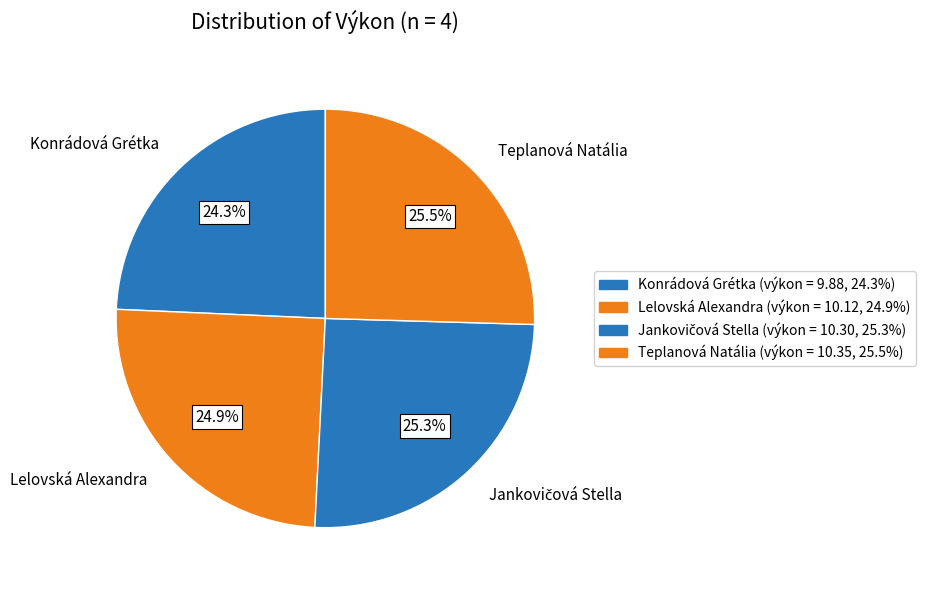

How many segments does this pie chart have?

4